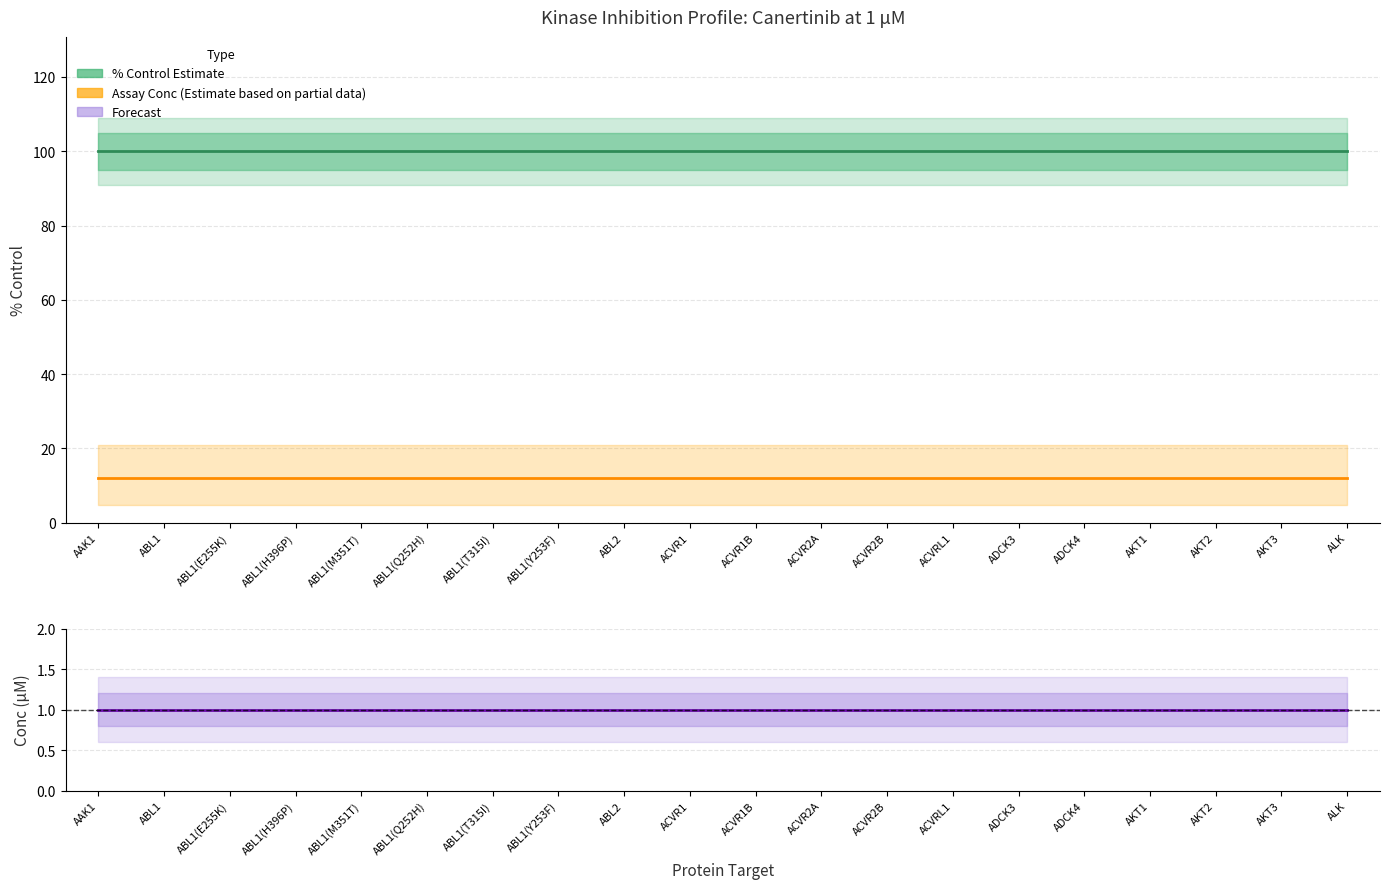

Which series has the largest total across all categories?

% Control (Estimate)